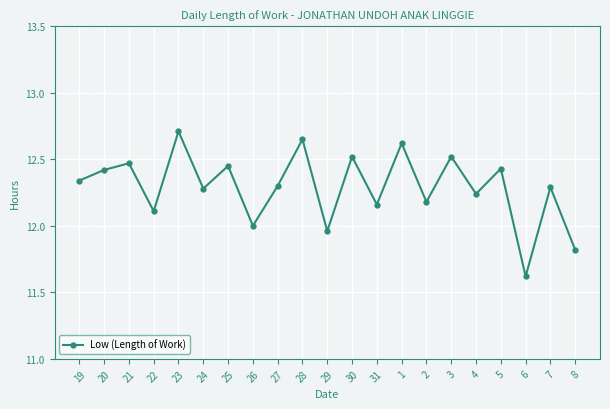

Where is the data nearest to the value 12?

26